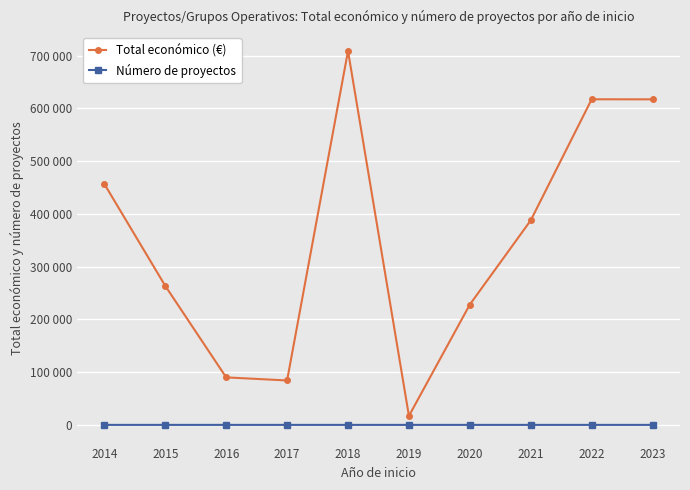

What is the highest value of the Número de proyectos series?

5